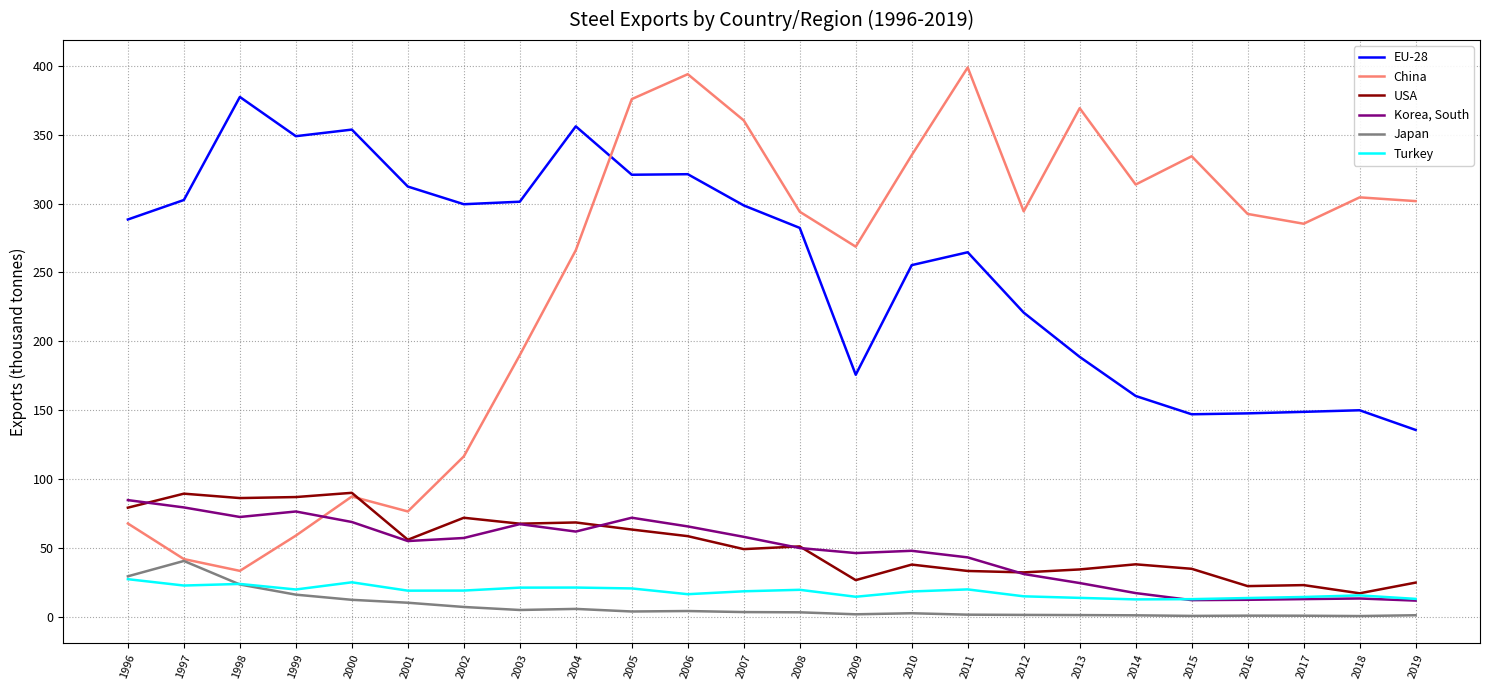

Which series has the largest range (max minus min)?

China